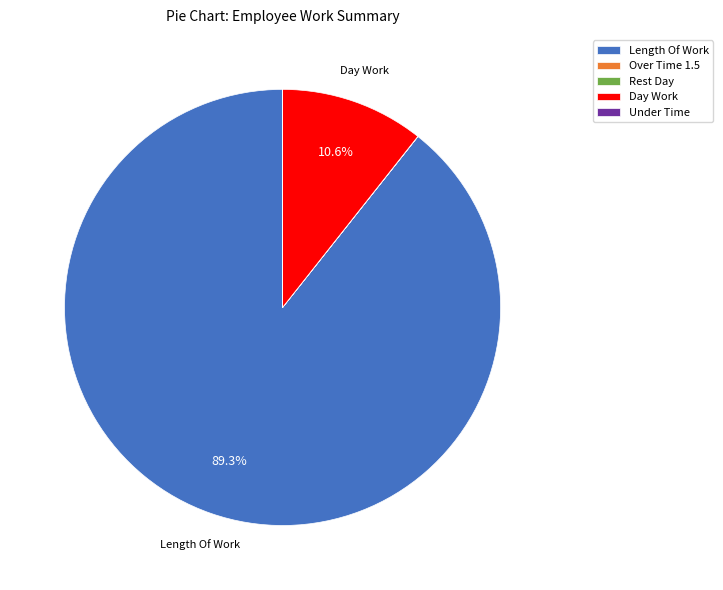

Which category accounts for the majority?

Length Of Work